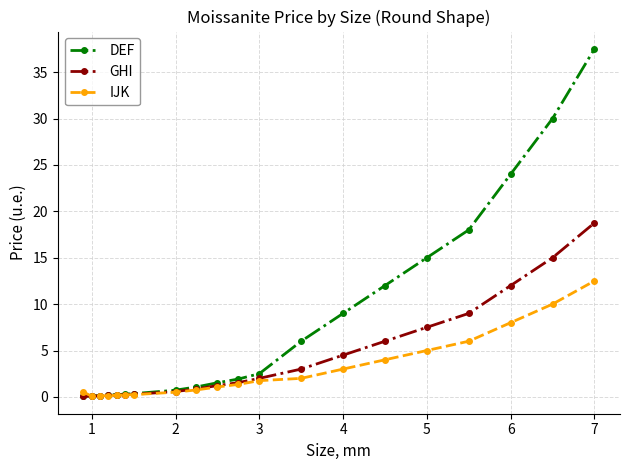

What is the maximum value shown in the chart?

37.5